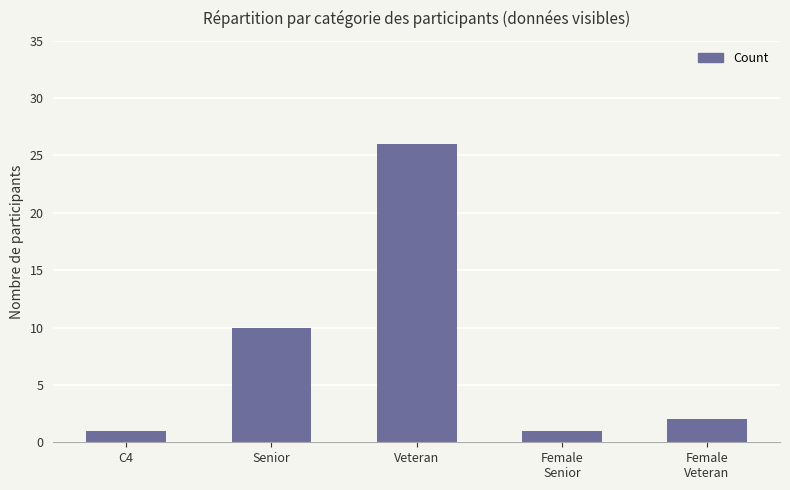

Does the chart contain any negative values?

No